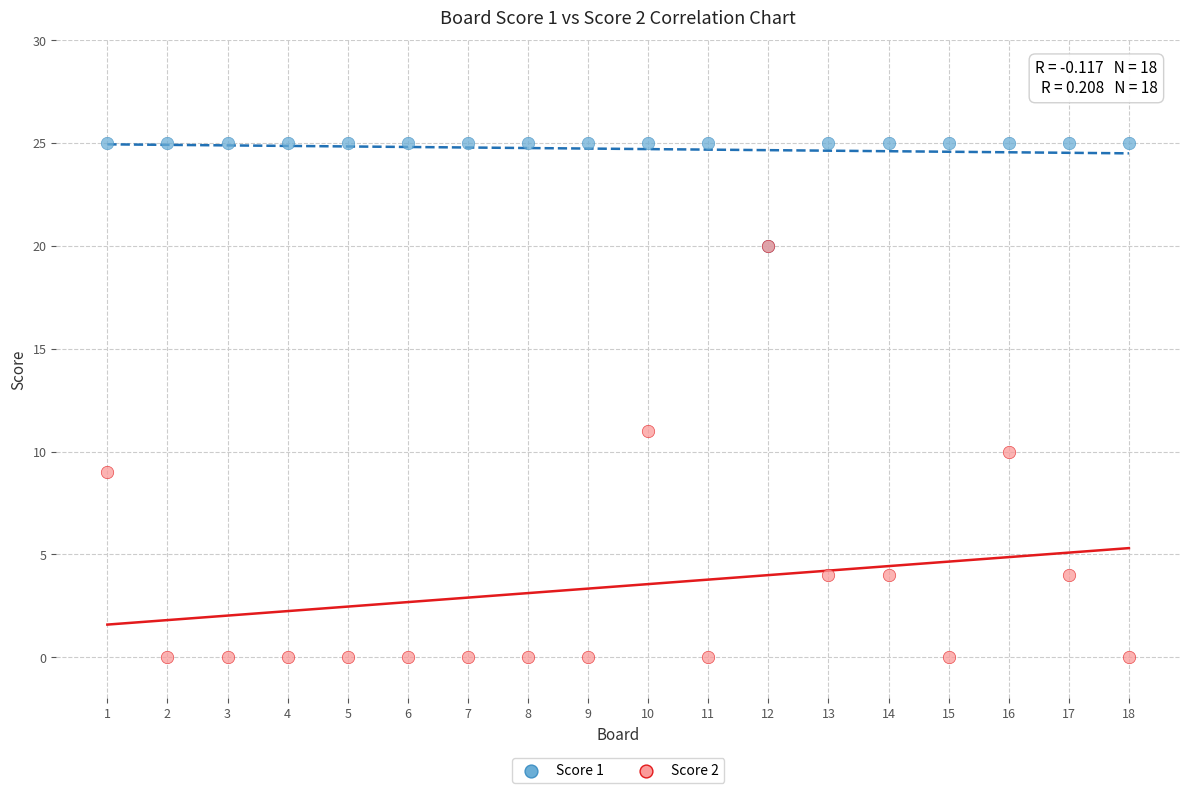

Across all series, what Y value is closest to 12?

11